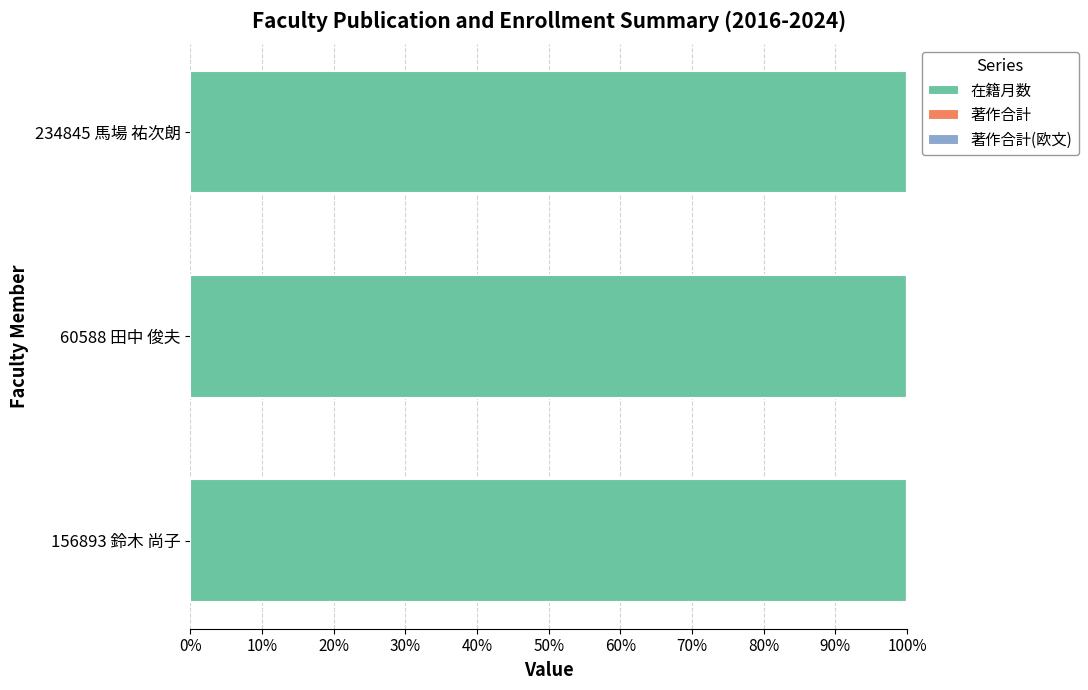

What is the label of the 3rd bar from the left?

234845 馬場 祐次朗